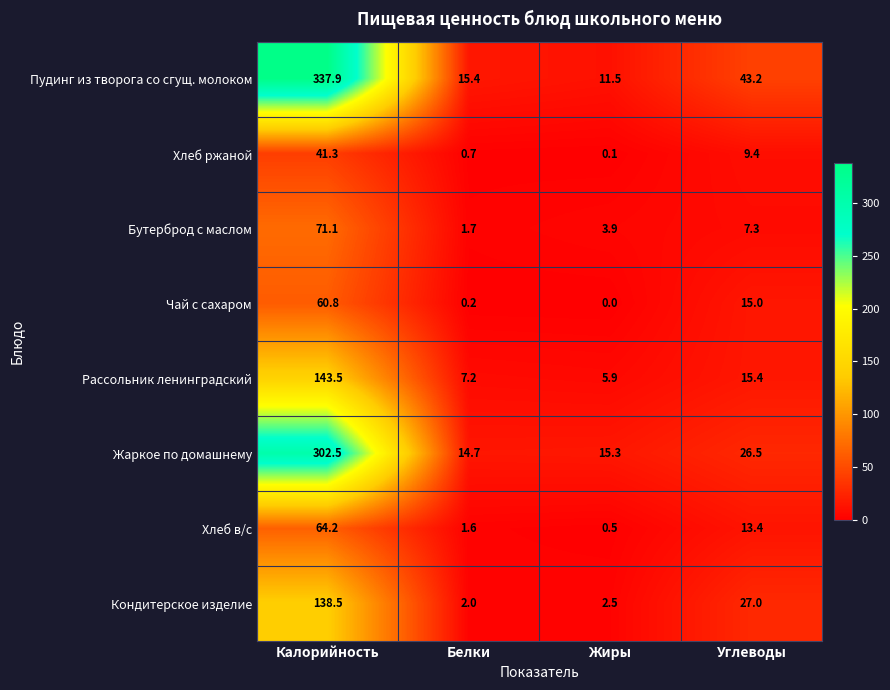

At which category does the chart reach its minimum across all series?

Жиры